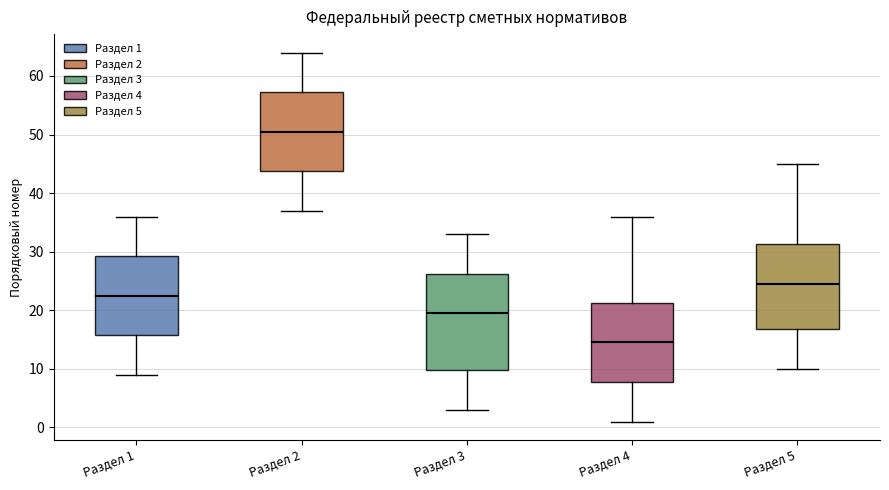

Which box has the lowest median line?

Раздел 4